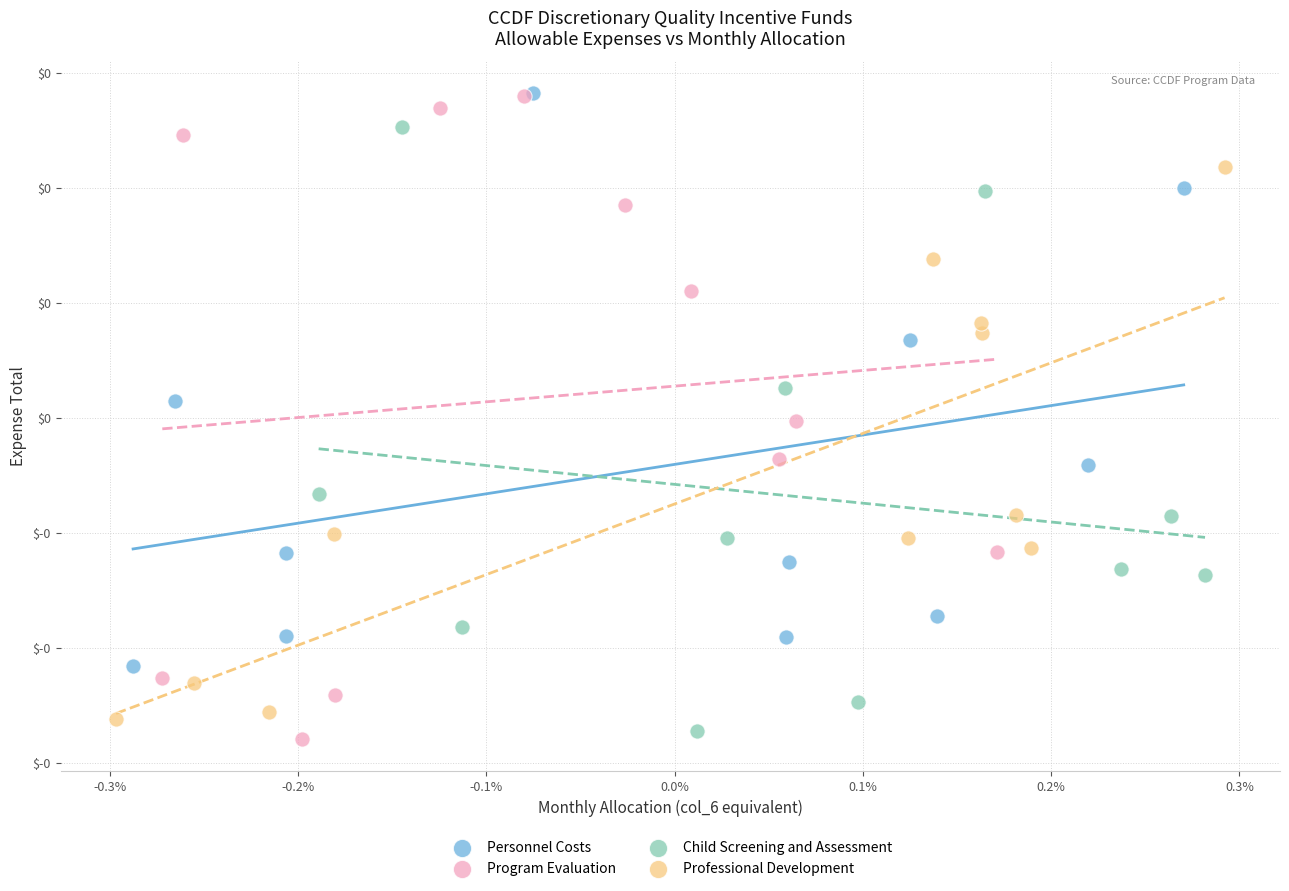

What are all the series names shown in the legend?

Personnel Costs, Program Evaluation, Child Screening and Assessment, Professional Development